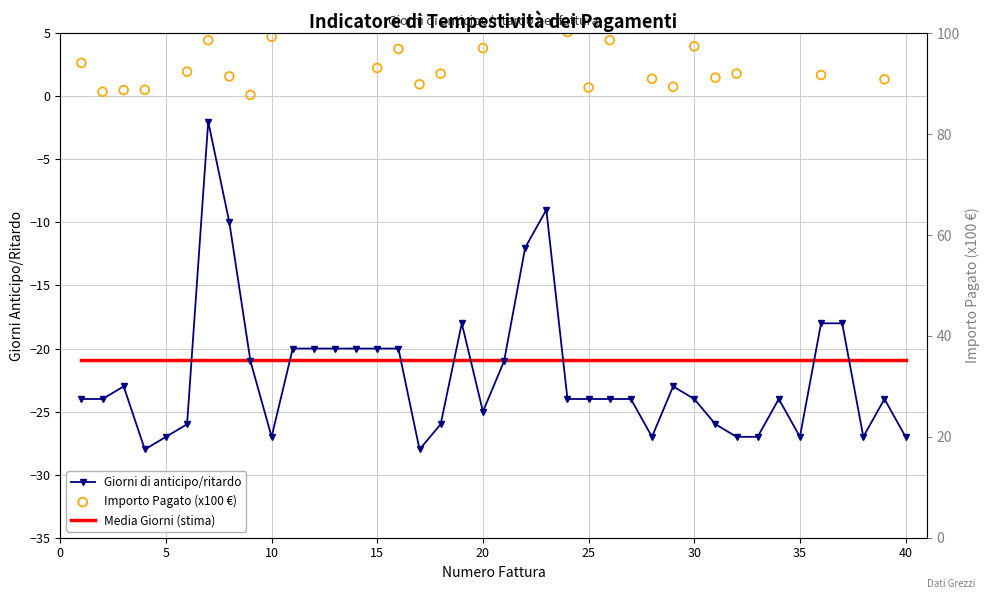

Which series reaches the maximum Y coordinate?

Importo Pagato (x100 €)